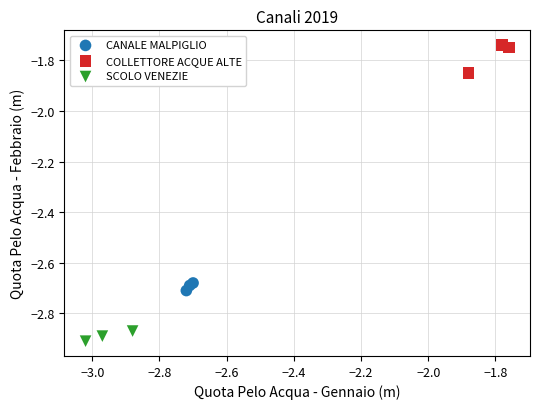

Which series has the largest Y range (max minus min)?

COLLETTORE ACQUE ALTE